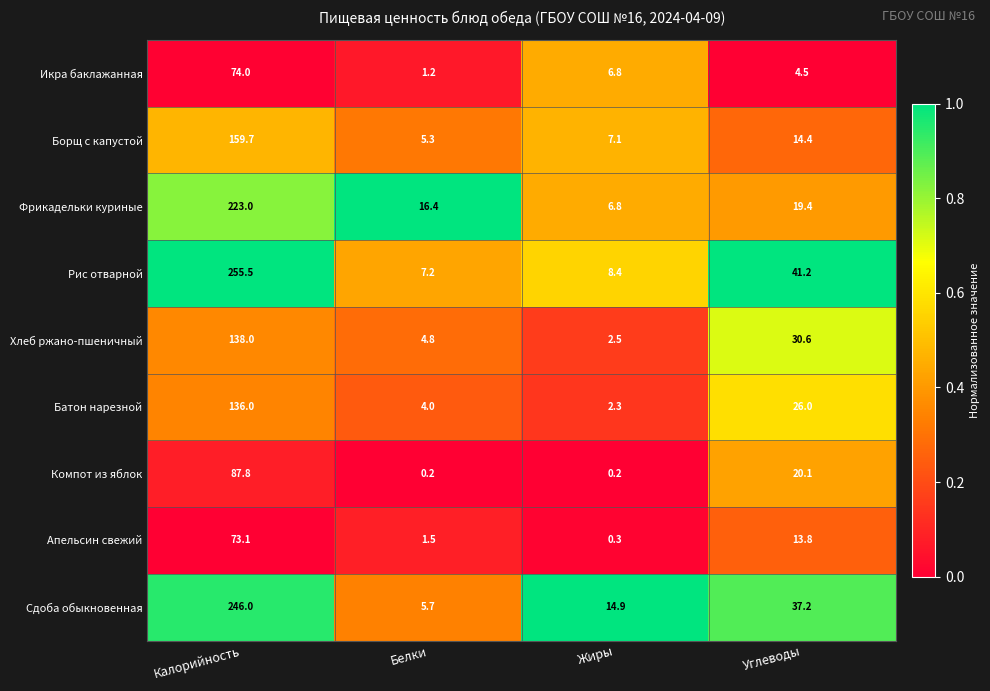

Count the number of data series in this chart.

9